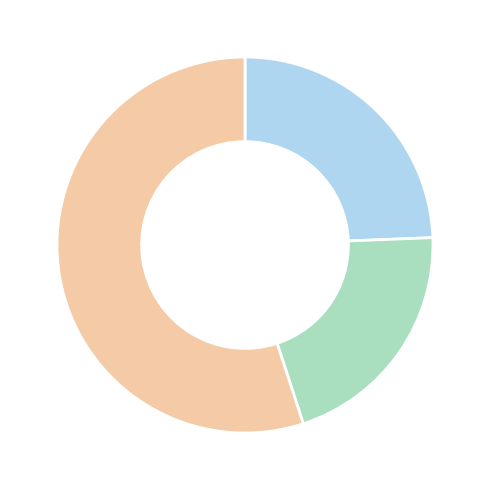

Does any single category account for the majority?

Yes